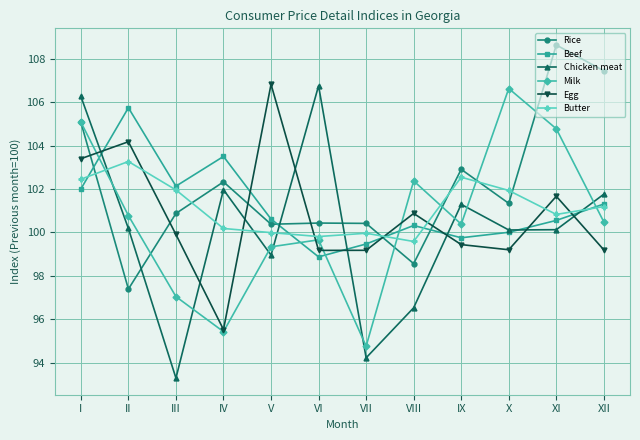

Is the value of Rice at III greater than the value of Chicken meat at II?

Yes